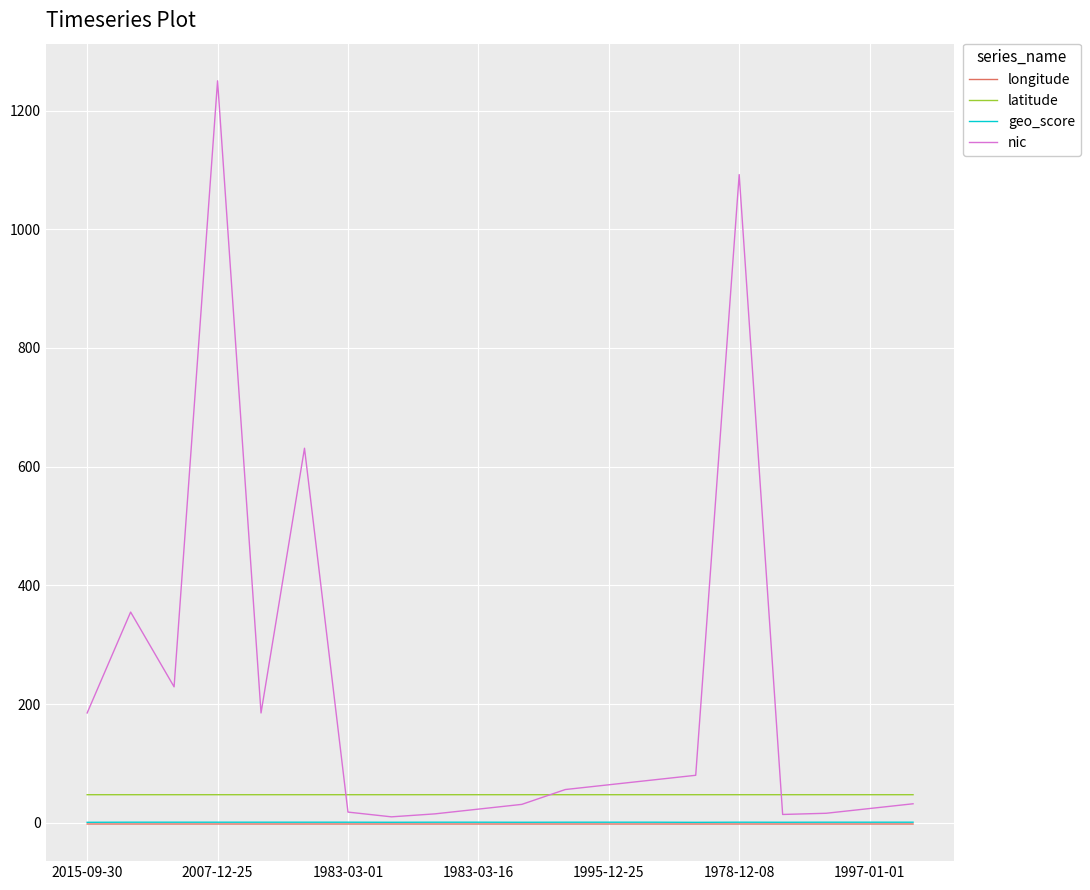

Which series has the largest range (max minus min)?

nic